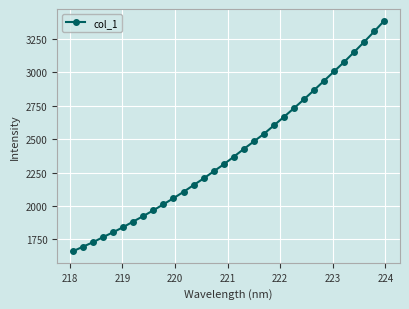

How many series are shown in this chart?

1